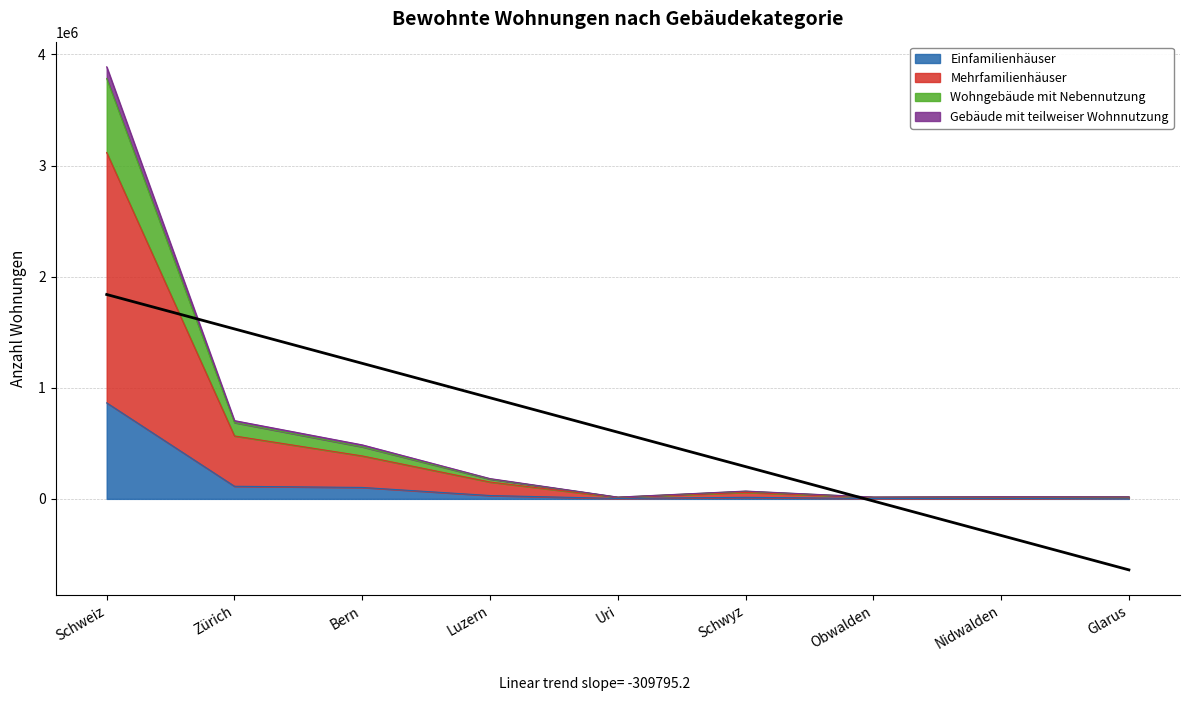

At which category does Gebäude mit teilweiser Wohnnutzung reach its first local peak?

Schwyz